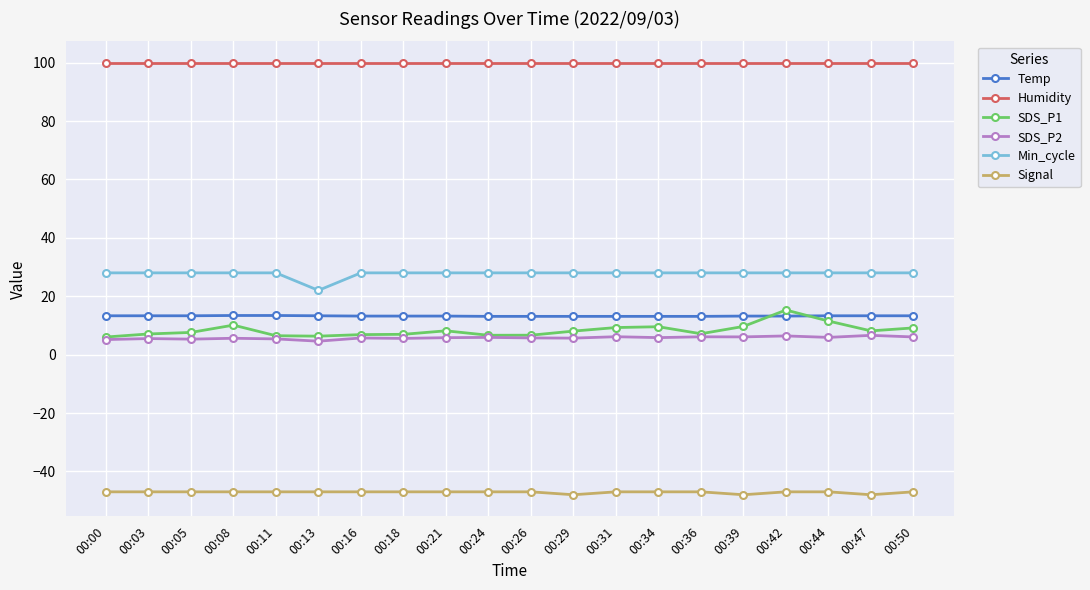

True or false: Humidity and Min_cycle intersect in this chart.

False